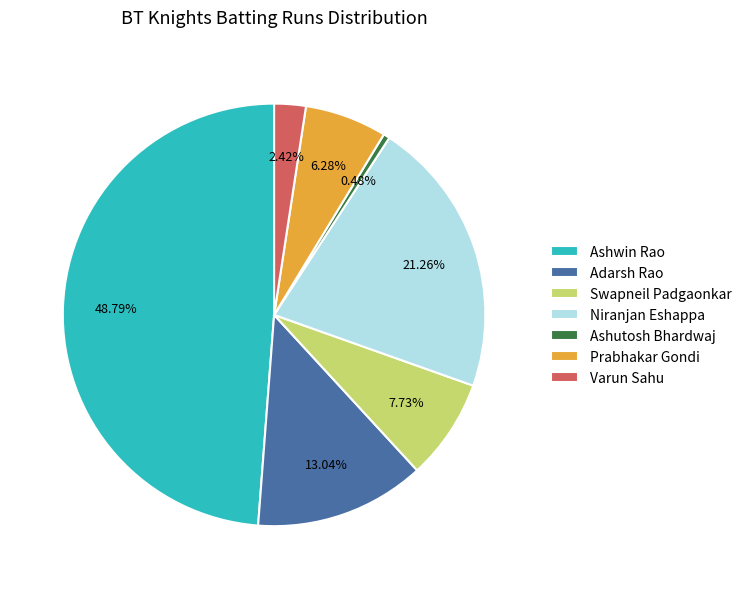

Is there any slice that represents more than half of the pie?

No